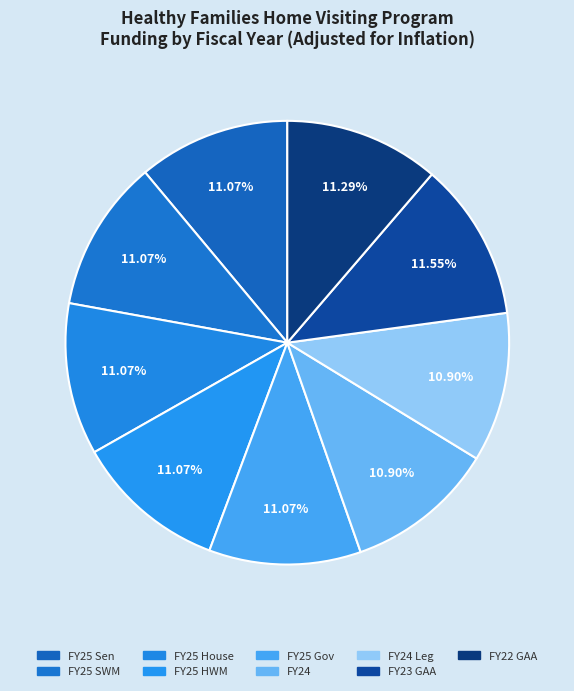

Rank the categories by value from lowest to highest.

FY24, FY24 Leg, FY25 Sen, FY25 SWM, FY25 House, FY25 HWM, FY25 Gov, FY22 GAA, FY23 GAA